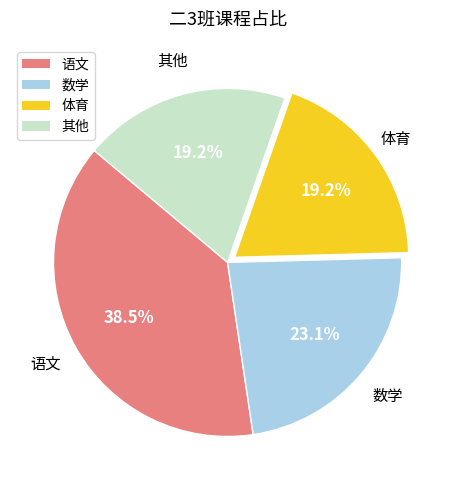

True or false: 体育 accounts for 9% of the total.

False